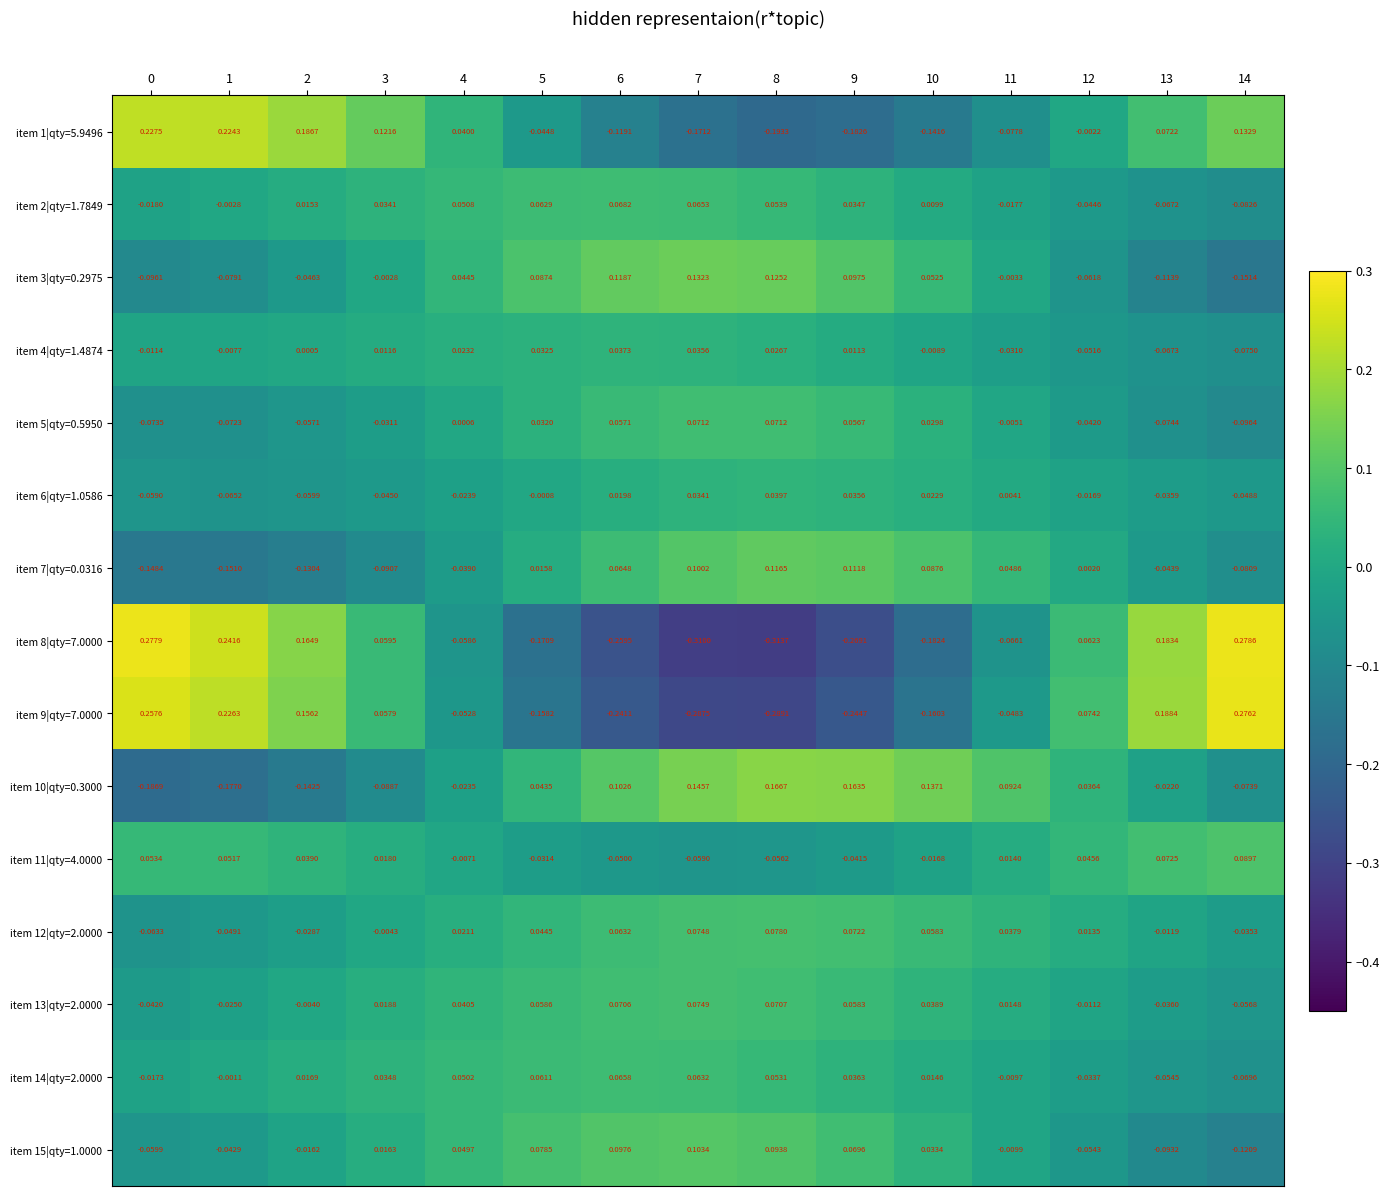

Is the value of item 6|qty=1.0586 at 8 greater than the value of item 10|qty=0.3000 at 2?

Yes